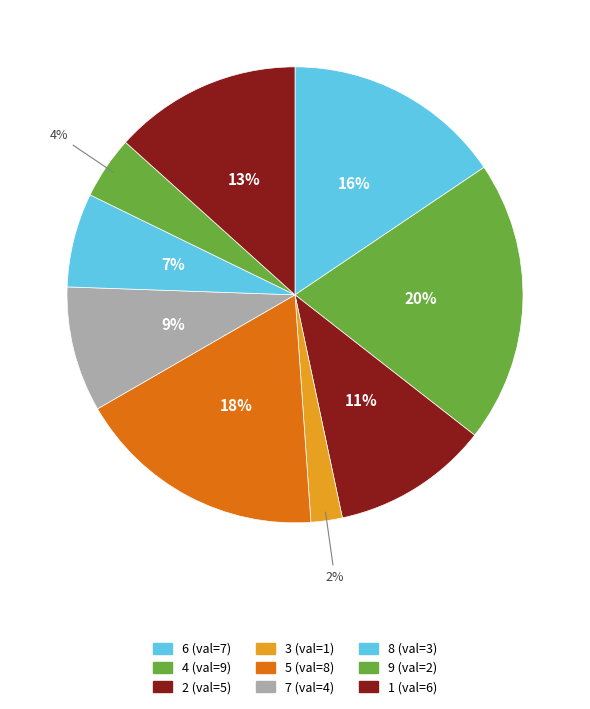

Count the number of slices in the pie.

9